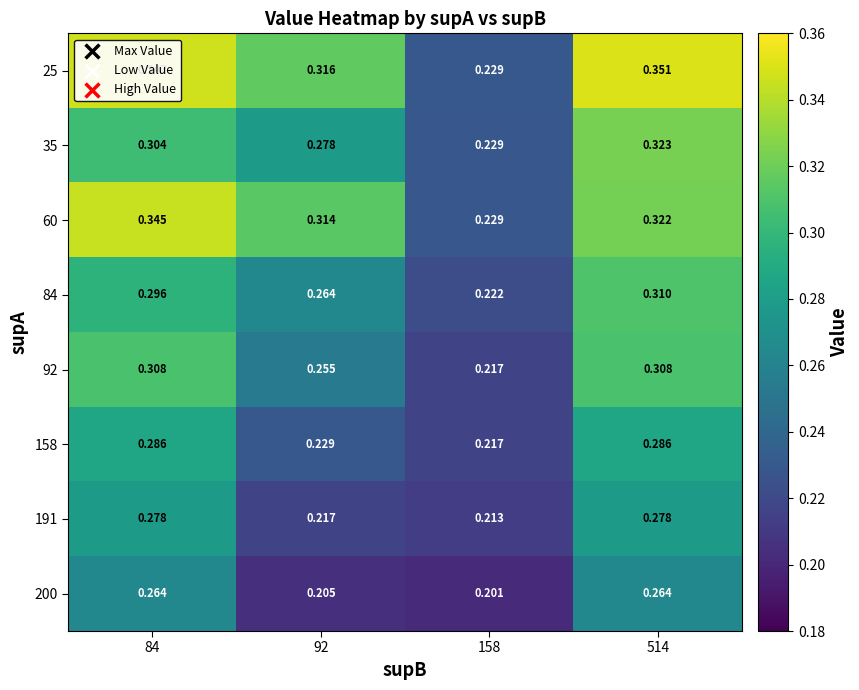

Is the value of 35 at 92 greater than the value of 200 at 84?

Yes